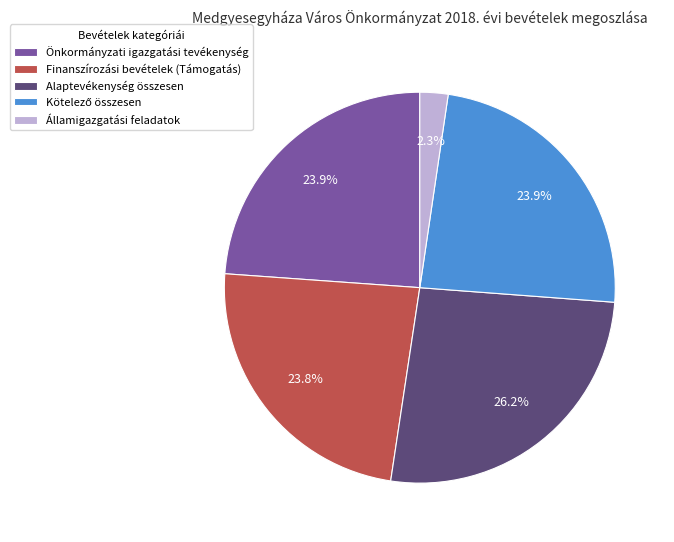

Is there any slice that represents more than half of the pie?

No